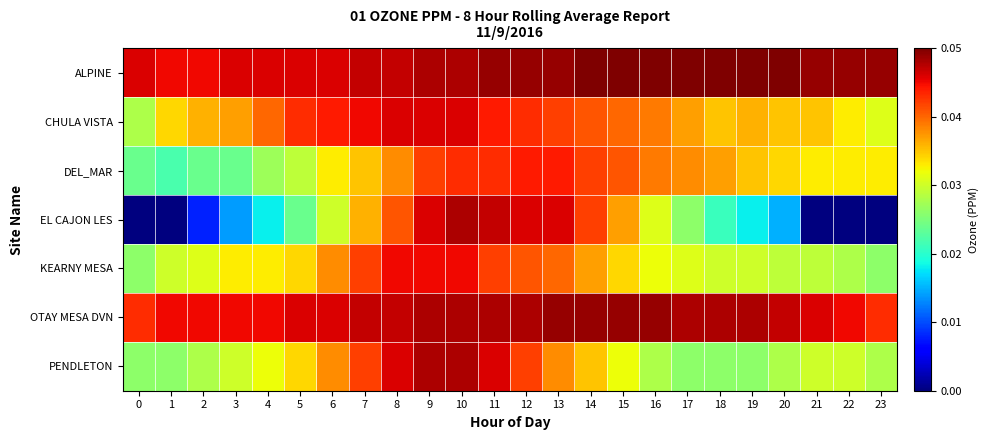

Reading left to right, extract all data points from this chart.

ALPINE: 0=0.0	1=0.0	2=0.0	3=0.0	4=0.0	5=0.0	6=0.0	7=0.0	8=0.0	9=0.0	10=0.0	11=0.0	12=0.0	13=0.0	14=0.1	15=0.1	16=0.1	17=0.1	18=0.1	19=0.1	20=0.1	21=0.0	22=0.0	23=0.0
CHULA VISTA: 0=0.0	1=0.0	2=0.0	3=0.0	4=0.0	5=0.0	6=0.0	7=0.0	8=0.0	9=0.0	10=0.0	11=0.0	12=0.0	13=0.0	14=0.0	15=0.0	16=0.0	17=0.0	18=0.0	19=0.0	20=0.0	21=0.0	22=0.0	23=0.0
DEL_MAR: 0=0.0	1=0.0	2=0.0	3=0.0	4=0.0	5=0.0	6=0.0	7=0.0	8=0.0	9=0.0	10=0.0	11=0.0	12=0.0	13=0.0	14=0.0	15=0.0	16=0.0	17=0.0	18=0.0	19=0.0	20=0.0	21=0.0	22=0.0	23=0.0
EL CAJON LES: 0=0.0	1=0.0	2=0.0	3=0.0	4=0.0	5=0.0	6=0.0	7=0.0	8=0.0	9=0.0	10=0.0	11=0.0	12=0.0	13=0.0	14=0.0	15=0.0	16=0.0	17=0.0	18=0.0	19=0.0	20=0.0	21=0.0	22=0.0	23=0.0
KEARNY MESA: 0=0.0	1=0.0	2=0.0	3=0.0	4=0.0	5=0.0	6=0.0	7=0.0	8=0.0	9=0.0	10=0.0	11=0.0	12=0.0	13=0.0	14=0.0	15=0.0	16=0.0	17=0.0	18=0.0	19=0.0	20=0.0	21=0.0	22=0.0	23=0.0
OTAY MESA DVN: 0=0.0	1=0.0	2=0.0	3=0.0	4=0.0	5=0.0	6=0.0	7=0.0	8=0.0	9=0.0	10=0.0	11=0.0	12=0.0	13=0.0	14=0.0	15=0.0	16=0.0	17=0.0	18=0.0	19=0.0	20=0.0	21=0.0	22=0.0	23=0.0
PENDLETON: 0=0.0	1=0.0	2=0.0	3=0.0	4=0.0	5=0.0	6=0.0	7=0.0	8=0.0	9=0.0	10=0.0	11=0.0	12=0.0	13=0.0	14=0.0	15=0.0	16=0.0	17=0.0	18=0.0	19=0.0	20=0.0	21=0.0	22=0.0	23=0.0